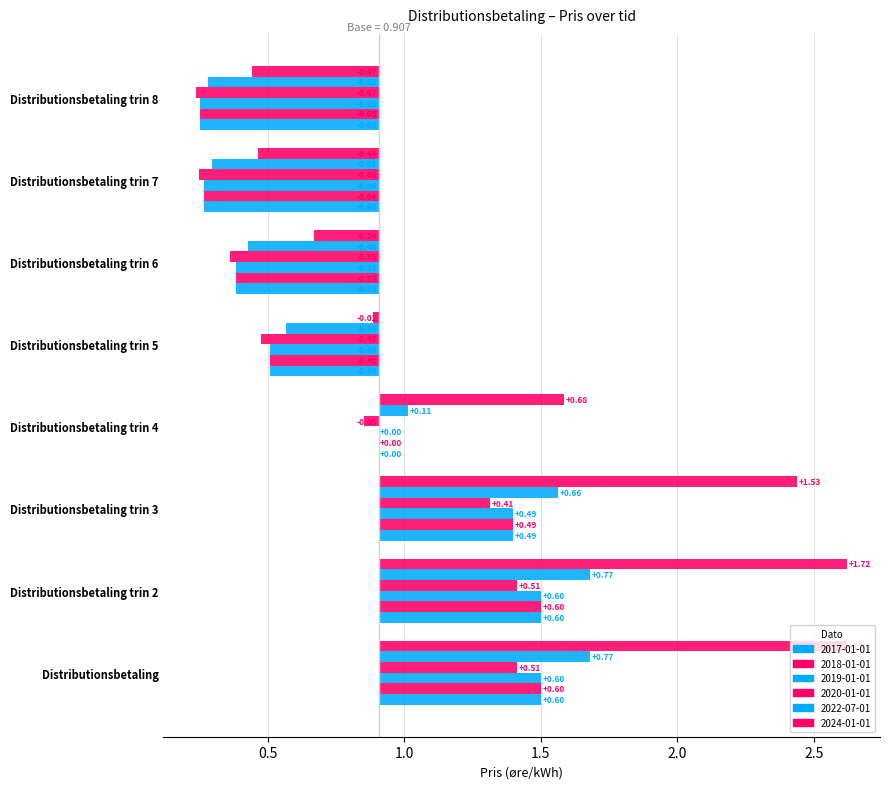

What is the value of the 2024-01-01 bar at the 1st from the left?

1.7